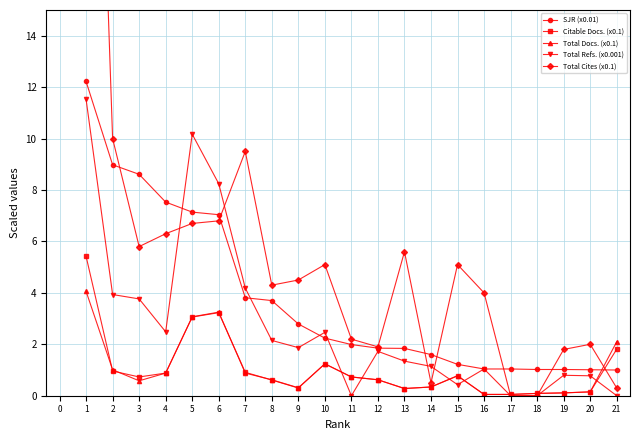

Is the value of SJR (x0.01) at 17 greater than the value of Citable Docs. (x0.1) at 1?

No